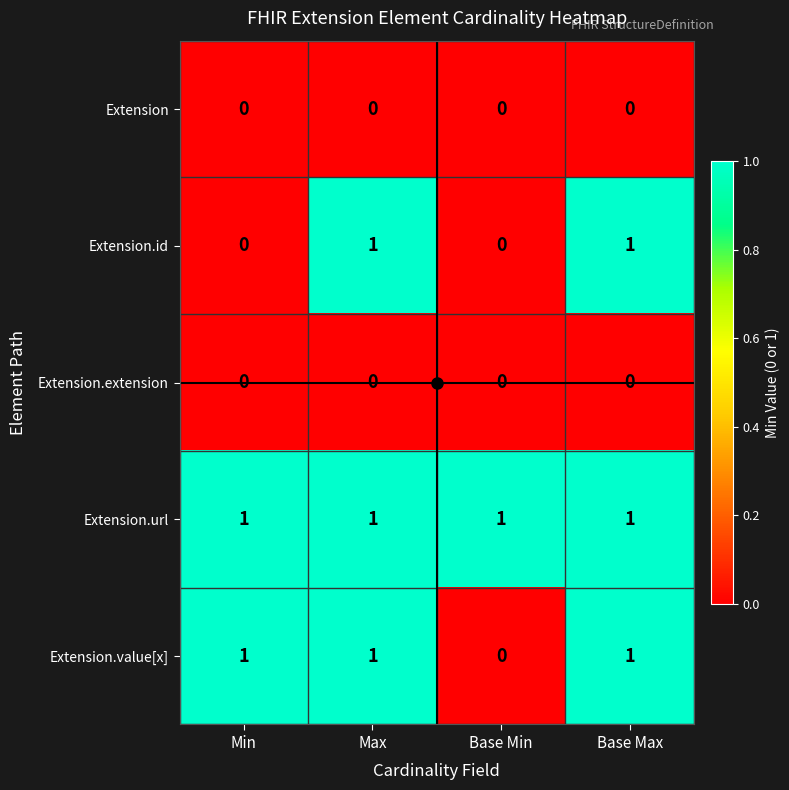

At how many categories does at least one series exceed 0?

4